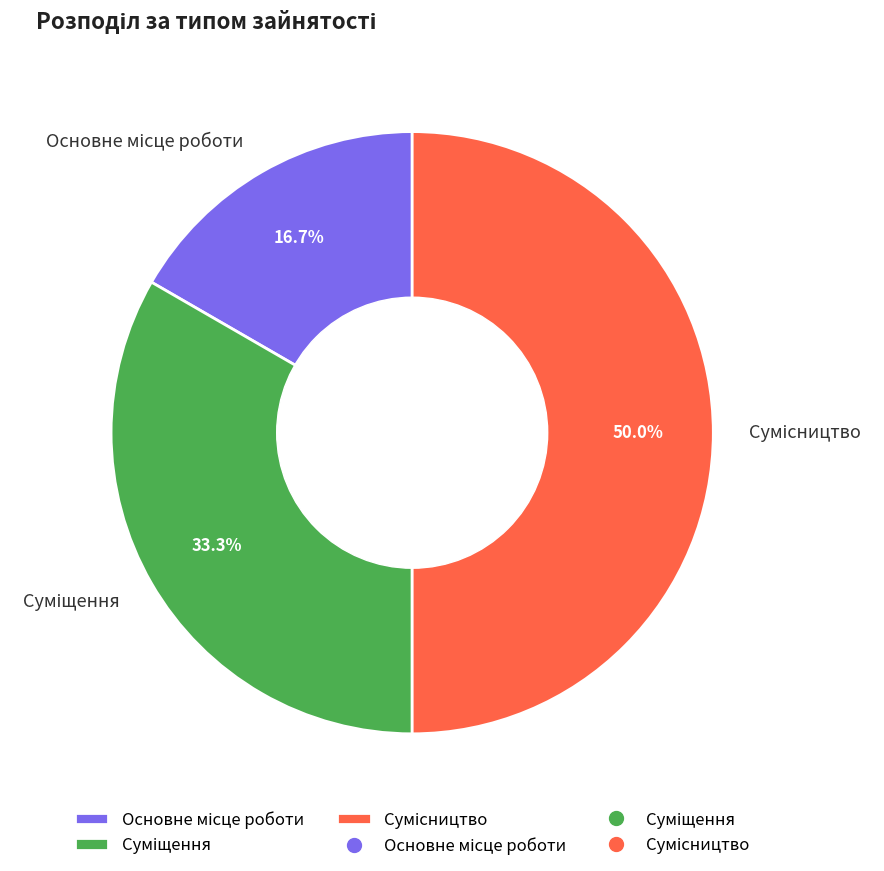

Count the number of slices in the pie.

3